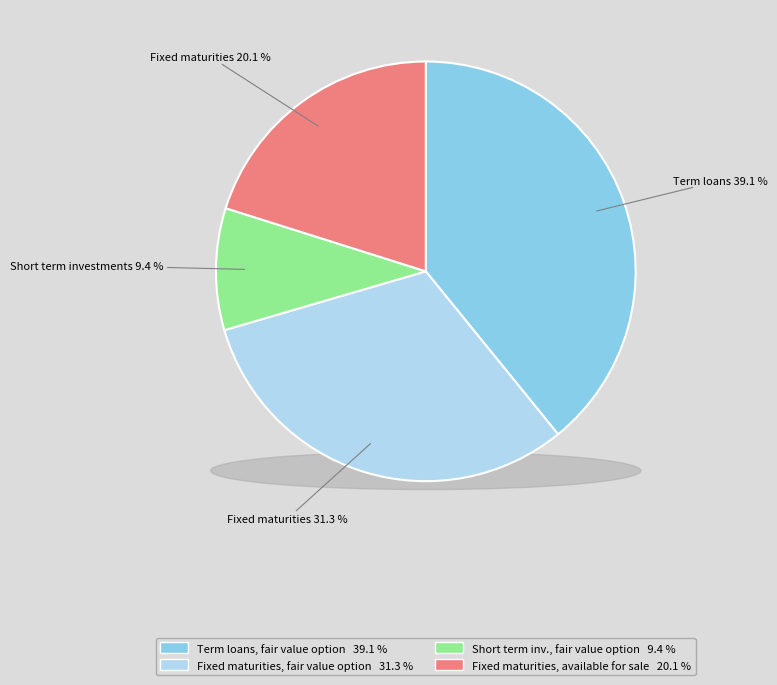

True or false: Term loans, fair value option accounts for 46% of the total.

False